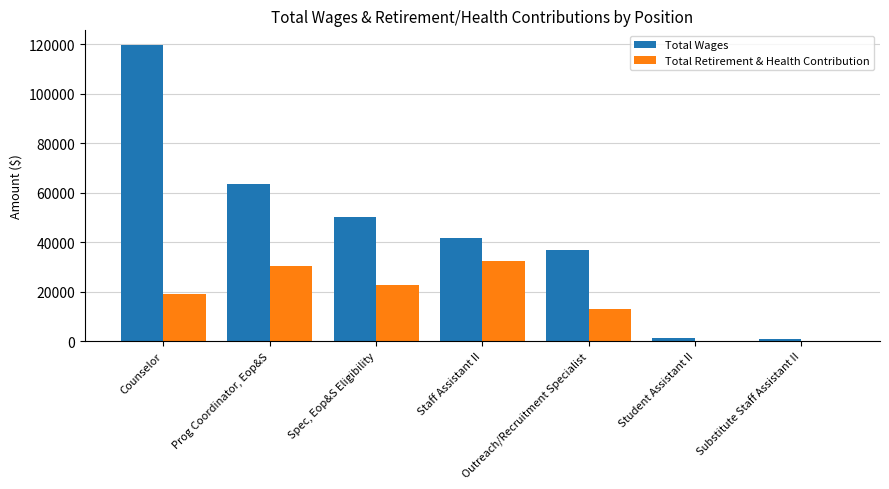

What is the highest value of the Total Wages series?

119663